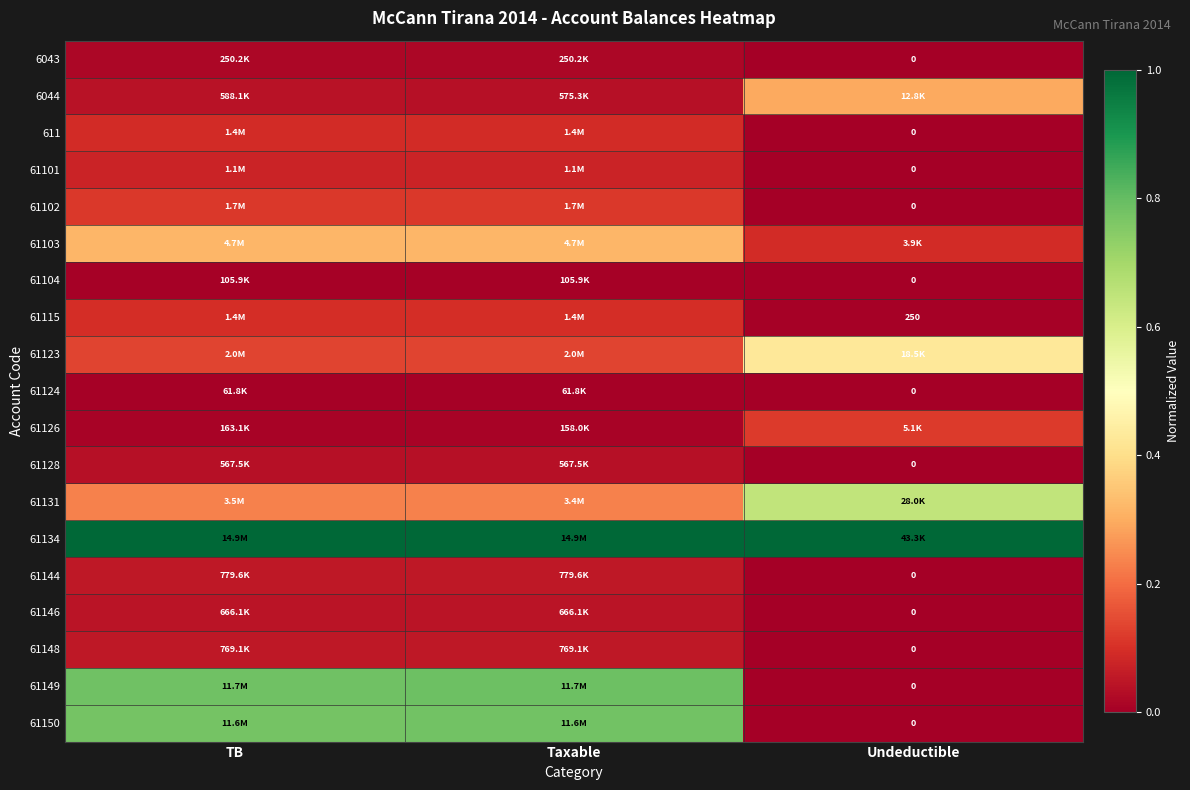

Rank the categories by 61115 value from lowest to highest.

Undeductible, TB, Taxable